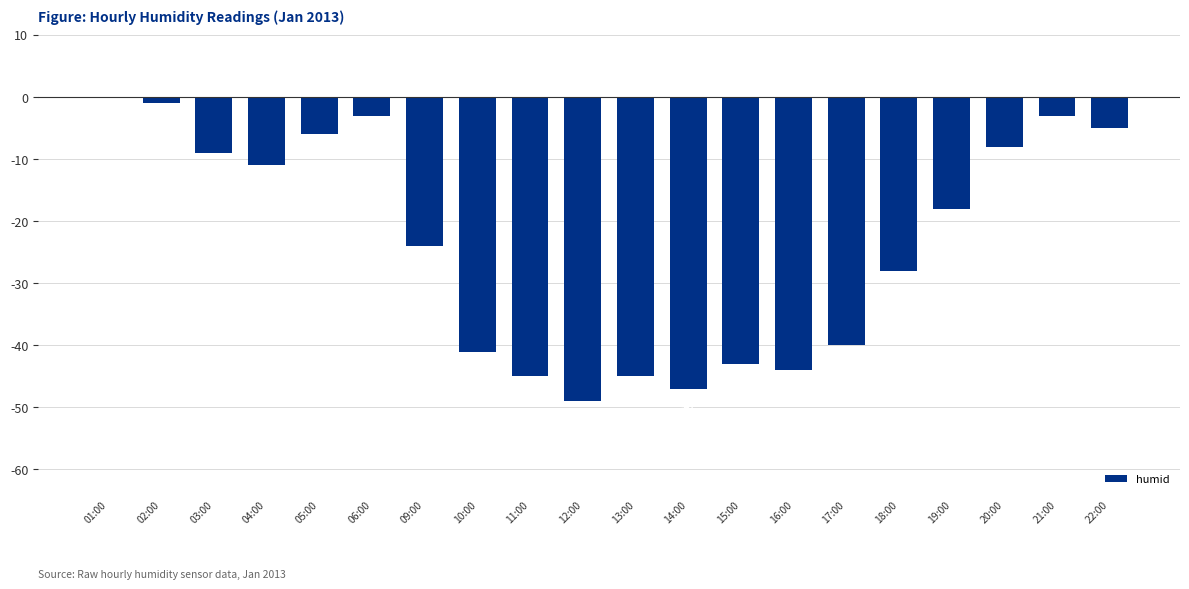

Which category has the highest value across all series?

01:00